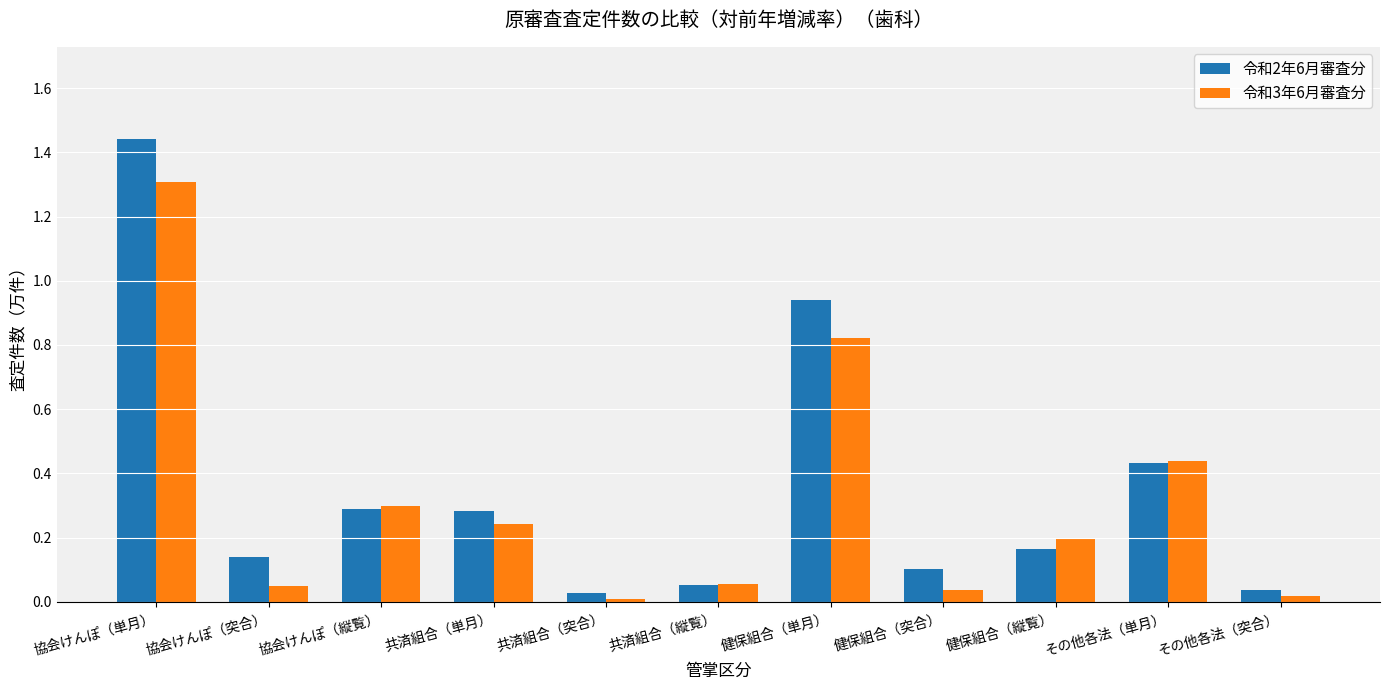

What is the label of the 2nd bar from the left?

協会けんぽ（突合）